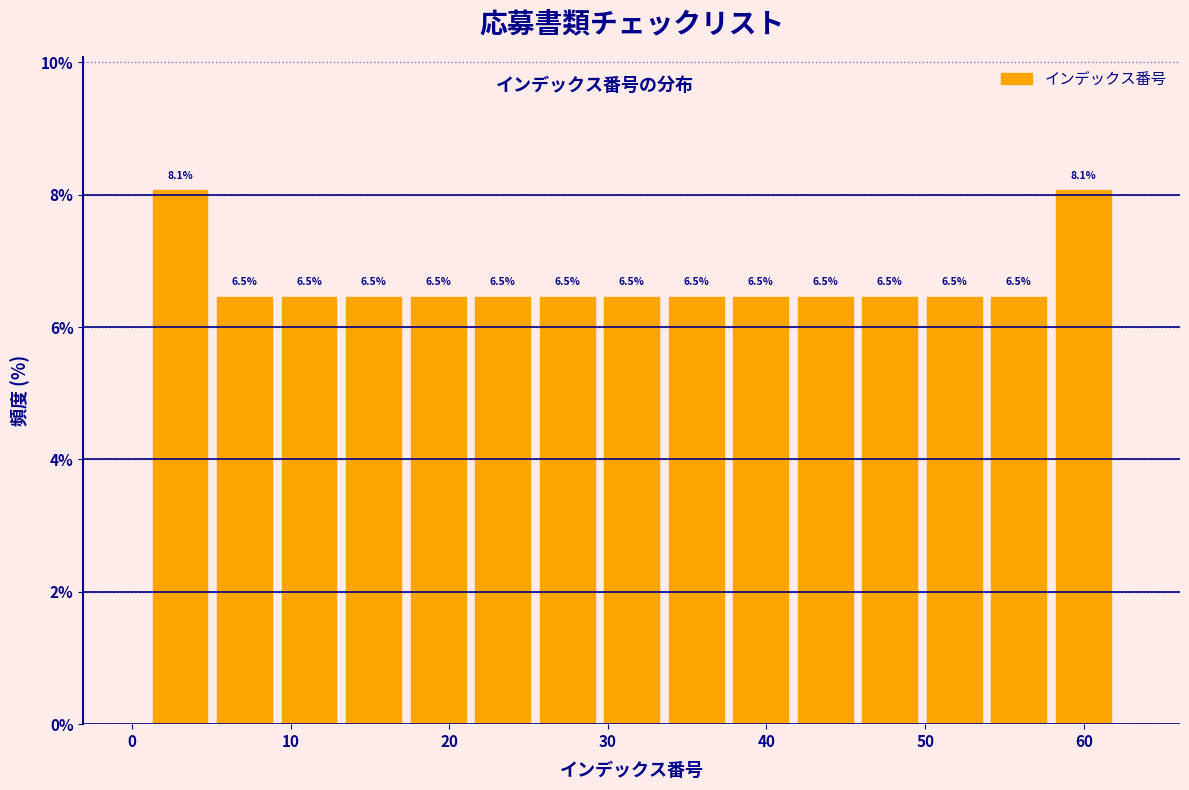

Reading left to right, transcribe this chart: for each bar, give the range it covers on the x-axis and its height. The bar edges are not printed on the chart, so give them approximately, as read against the axis.

1 to 5: 8.1
5 to 9: 6.5
9 to 13: 6.5
13 to 17: 6.5
17 to 21: 6.5
21 to 25: 6.5
25 to 29: 6.5
29 to 34: 6.5
34 to 38: 6.5
38 to 42: 6.5
42 to 46: 6.5
46 to 50: 6.5
50 to 54: 6.5
54 to 58: 6.5
58 to 62: 8.1